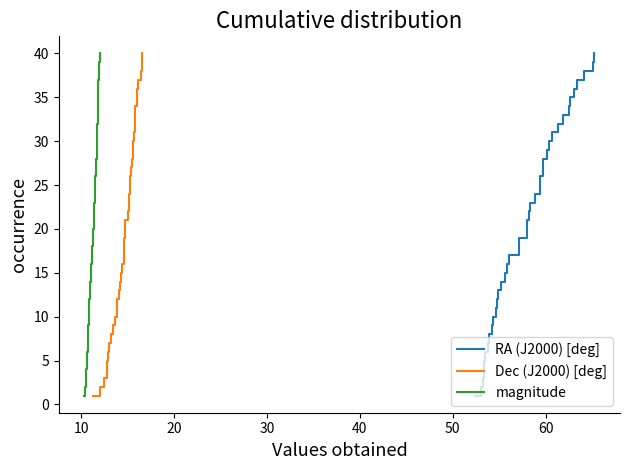

What is the highest value of the magnitude series?

40